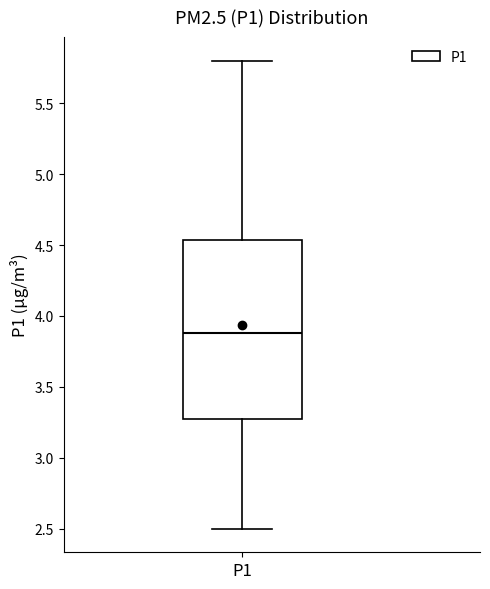

Read this box plot against the y-axis: the position of the median line, the range covered by the box, and the ends of both whiskers. The values are not printed on the chart, so give them approximately, as read against the axis.

median 3.90, box 3.30 to 4.55, whiskers 2.50 to 5.80